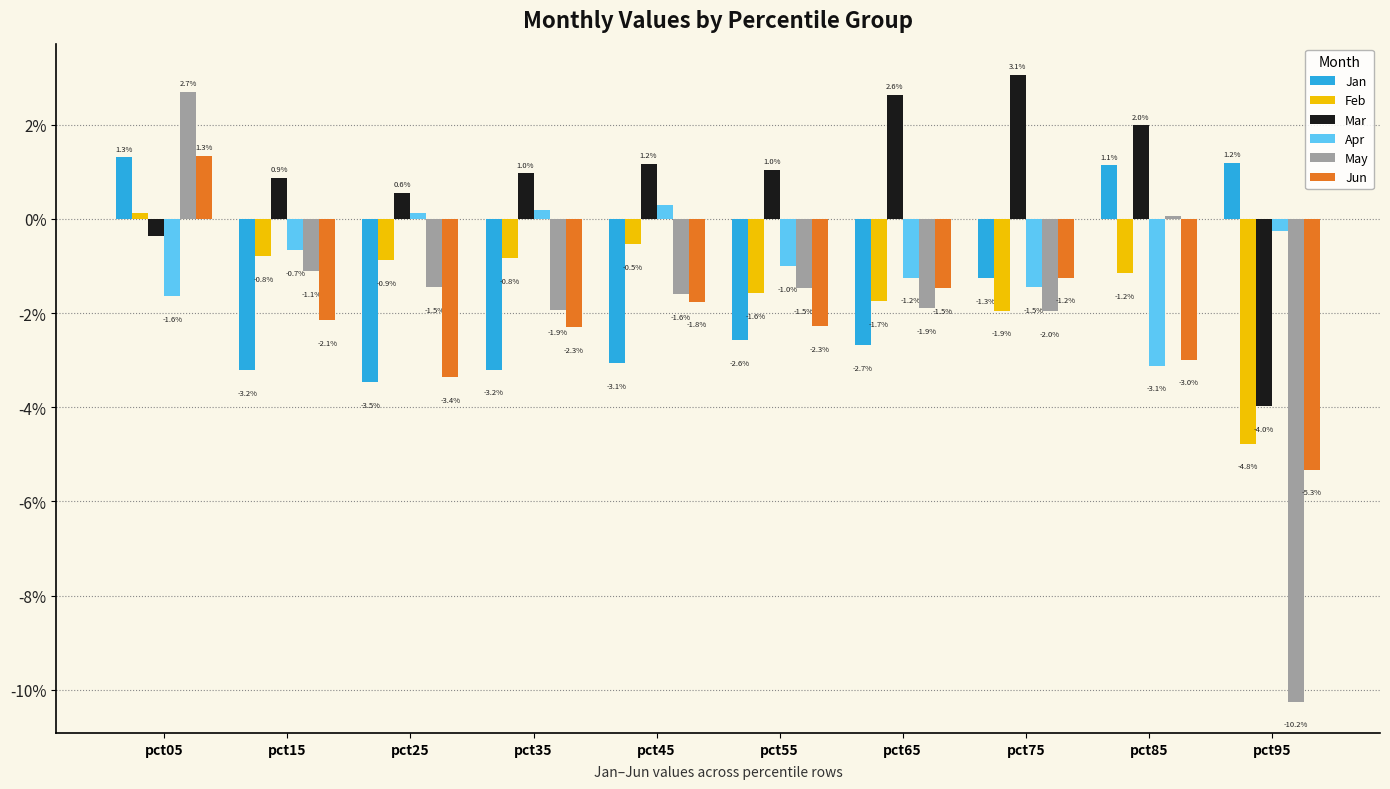

Are the bars horizontal?

No